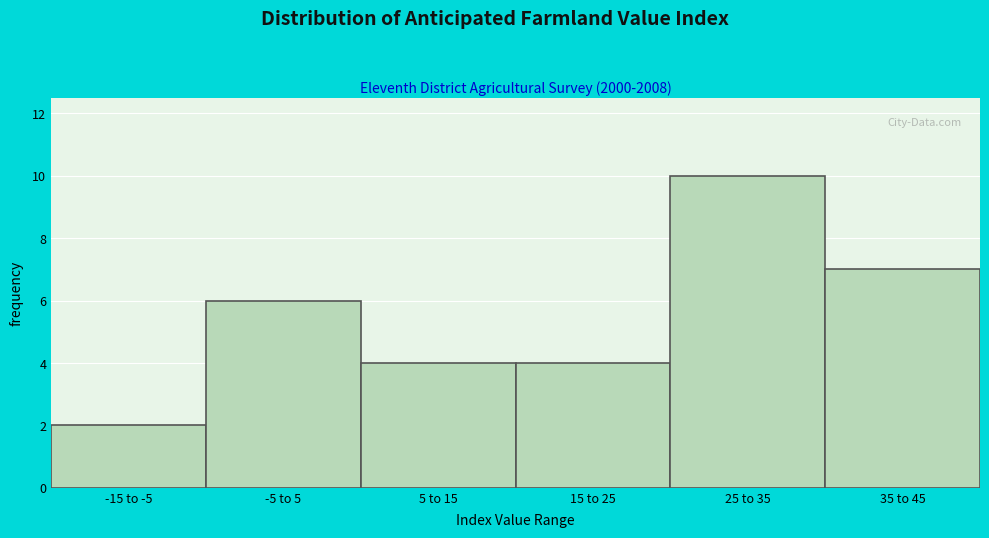

Reading left to right, transcribe all the data shown in this chart.

2	6	4	4	10	7